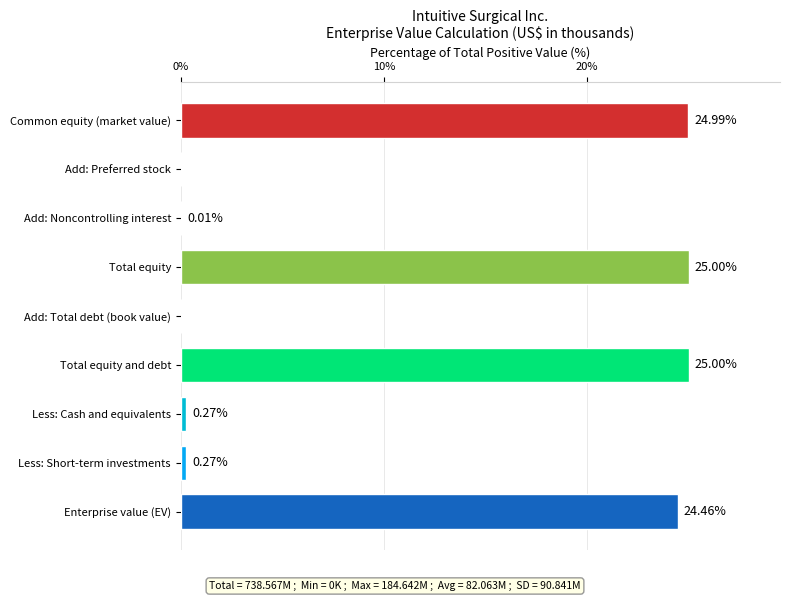

Does the chart contain any negative values?

No